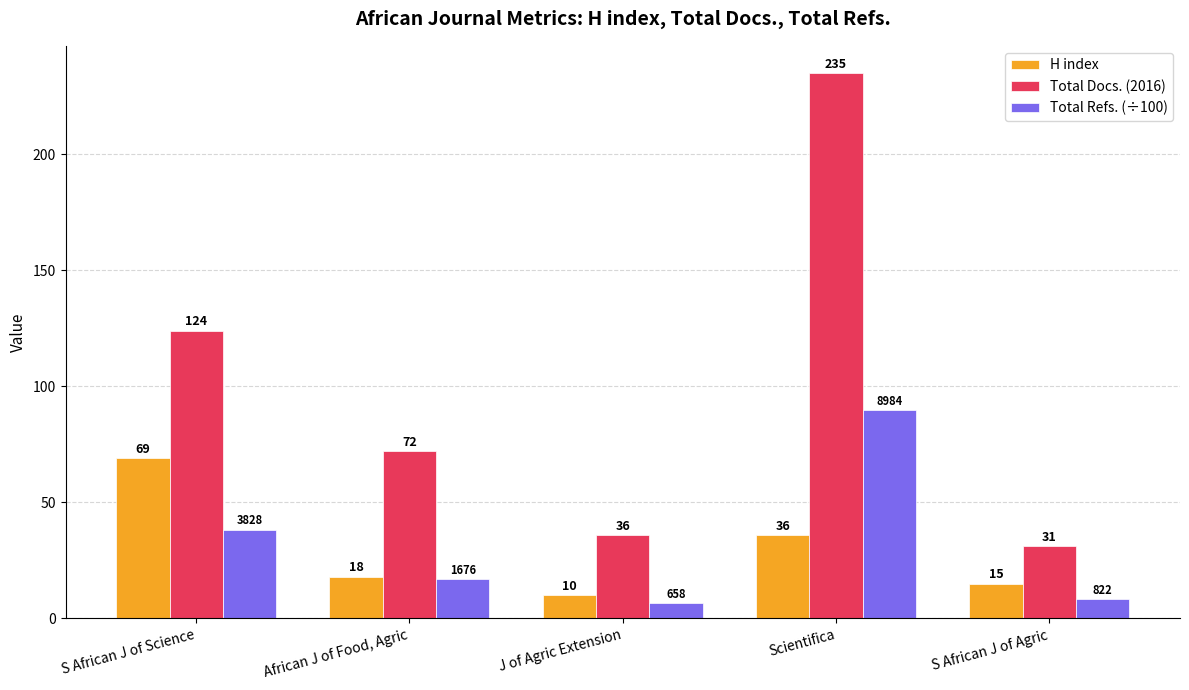

What is the value of the Total Refs. (÷100) bar at the 3rd from the left?

6.6